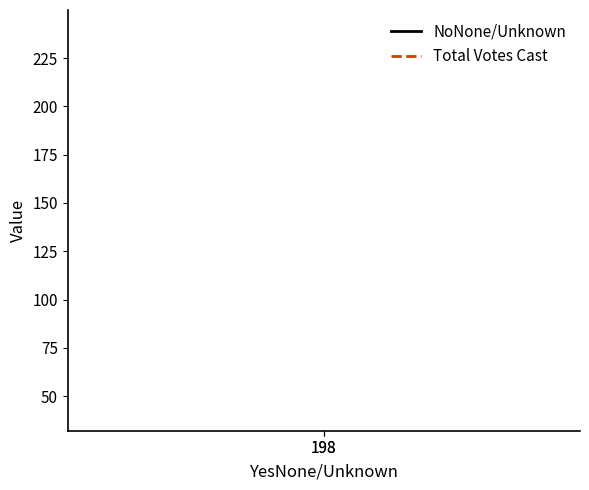

The value of Total Votes Cast at 198 is 116. True or false?

False